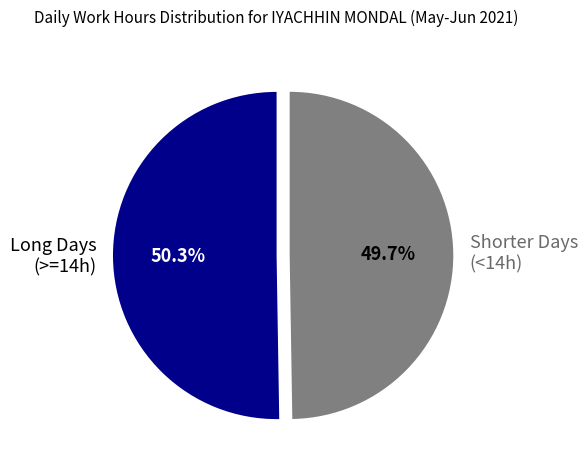

Rank the categories by value from lowest to highest.

Shorter Days (<14h), Long Days (>=14h)